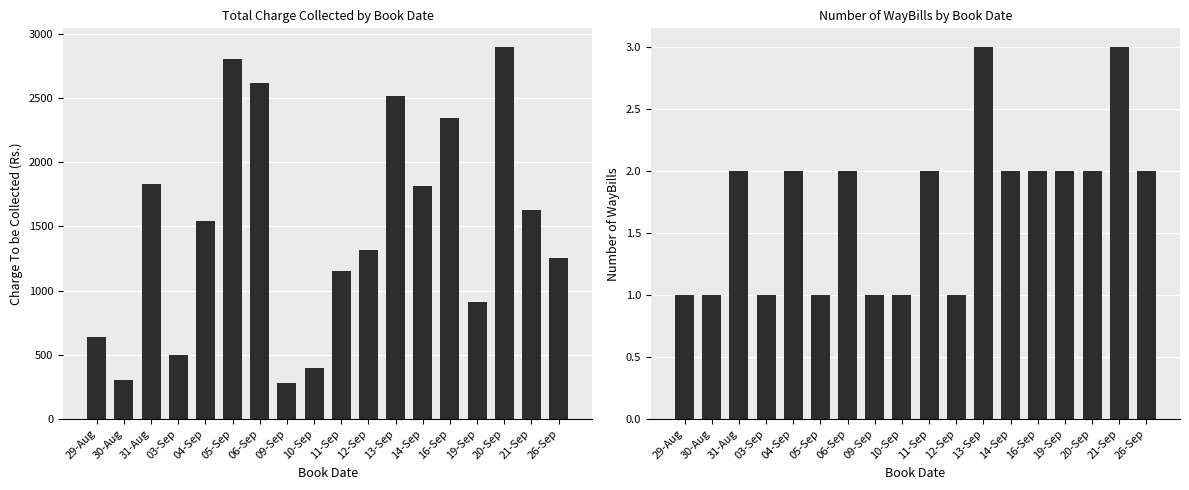

Rank the series by their average value, from highest to lowest.

Total Charge, WayBill Count